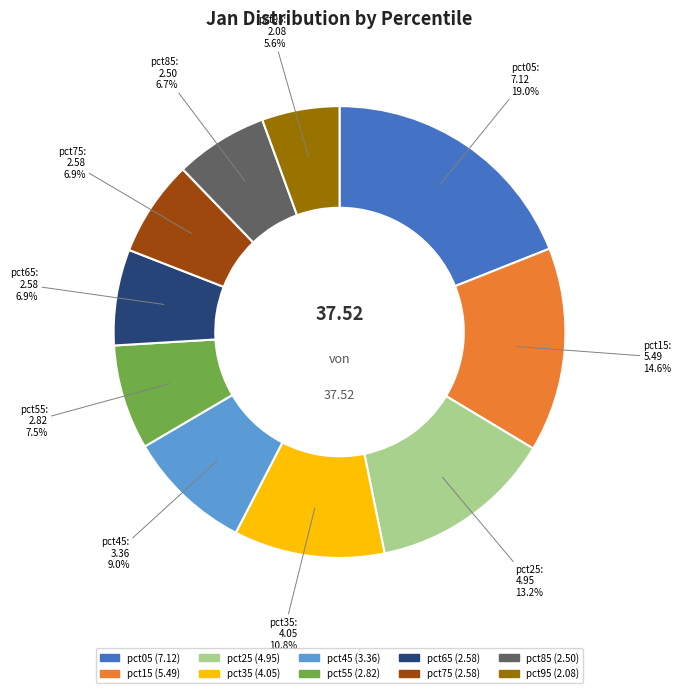

To the nearest percent, what is the combined percentage of pct05 and pct15?

34%